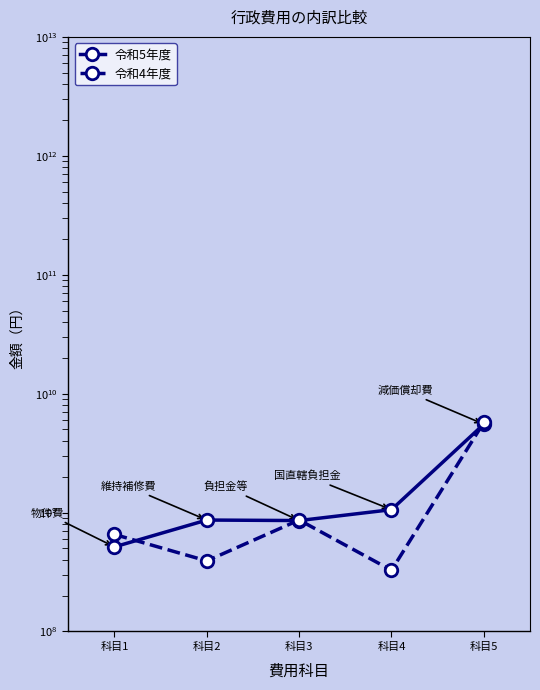

What is the value of the 令和4年度 point at the 4th from the left?

327175824